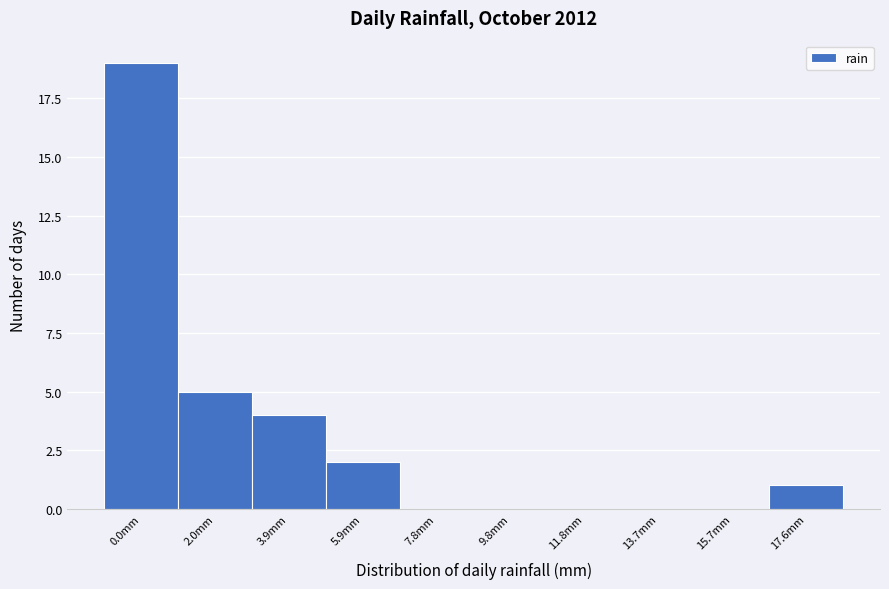

Reading left to right, what are all the values shown in this chart?

0.0mm=19	2.0mm=5	3.9mm=4	5.9mm=2	7.8mm=0	9.8mm=0	11.8mm=0	13.7mm=0	15.7mm=0	17.6mm=1